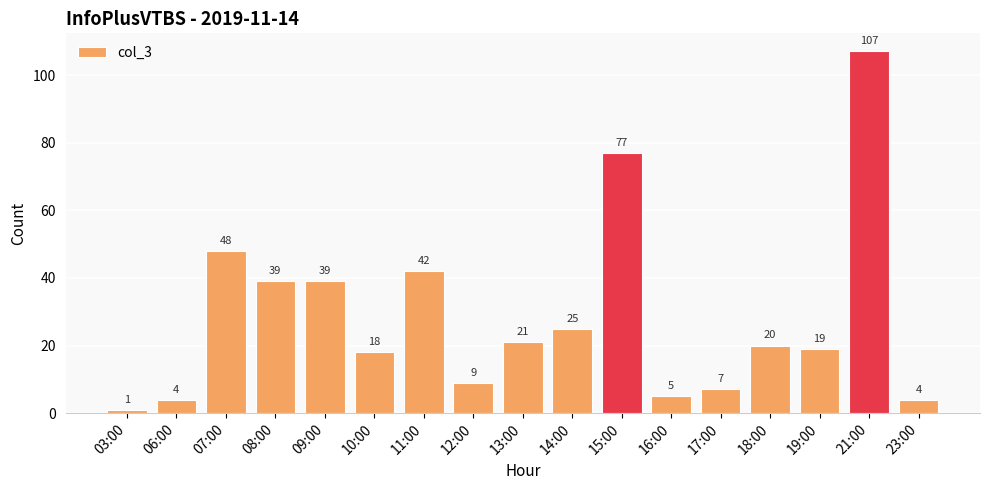

What is the label of the 10th bar from the right?

12:00